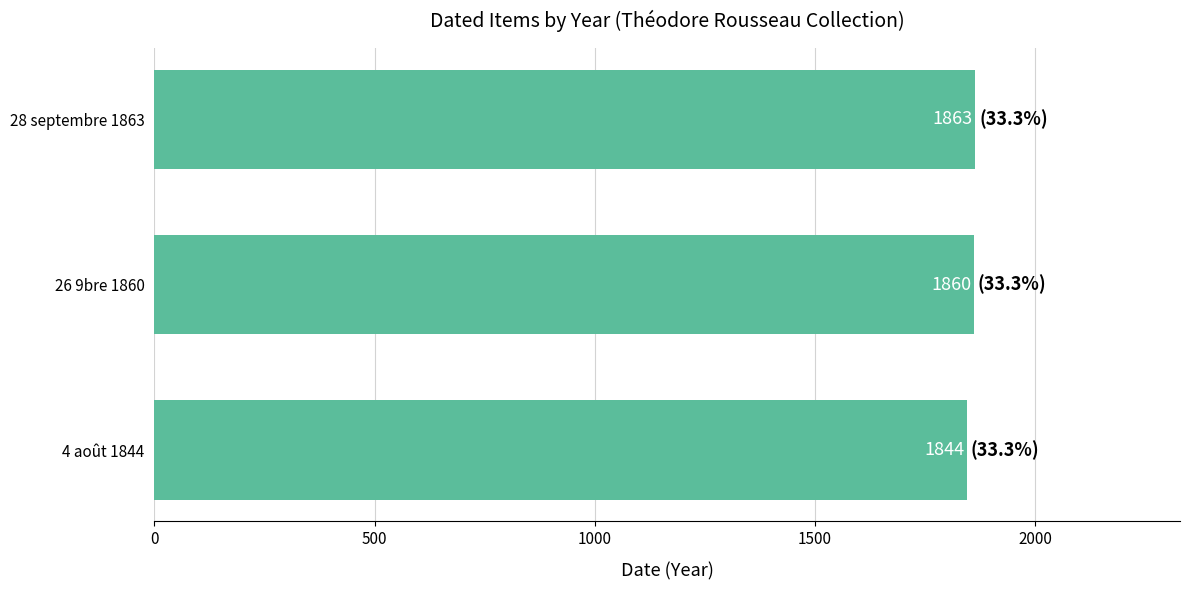

Reading bottom to top, what are all the values shown in this chart?

1844	1860	1863